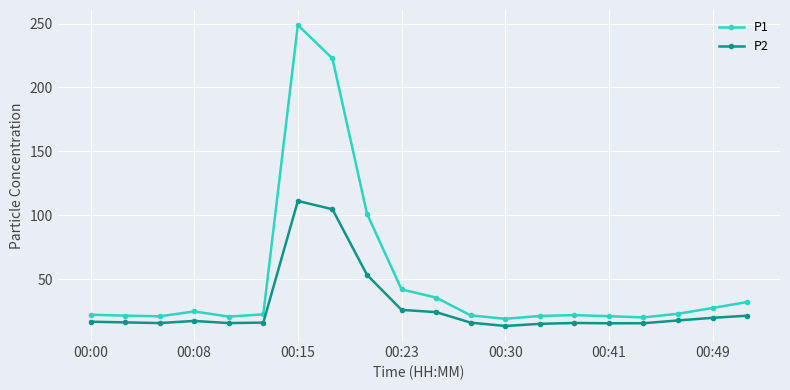

What is the average value of the P2 series?

28.3